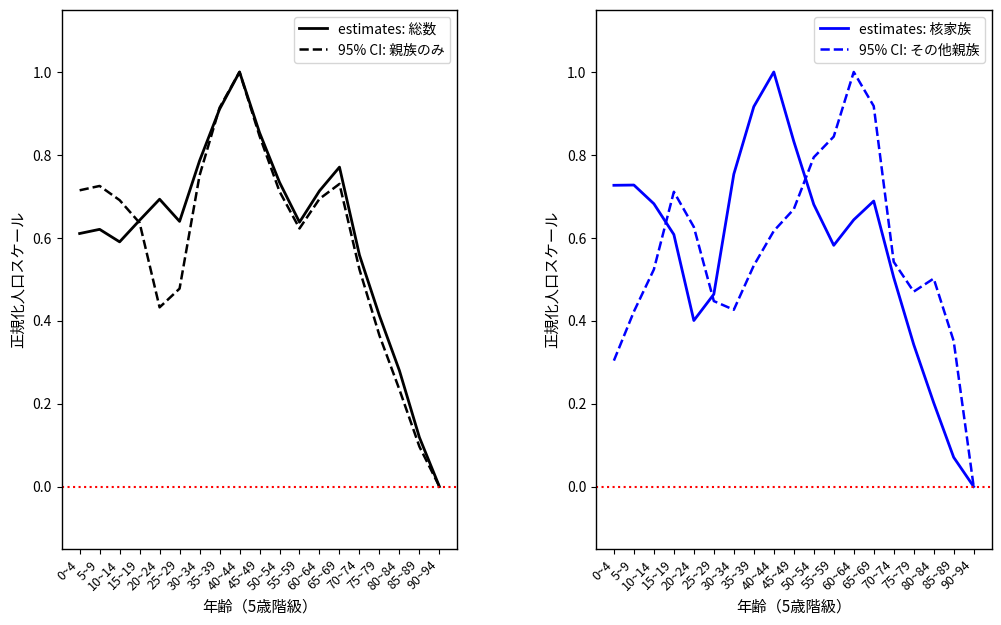

What is the difference between the maximum and second lowest values in the 95% CI: 親族のみ series?

0.9